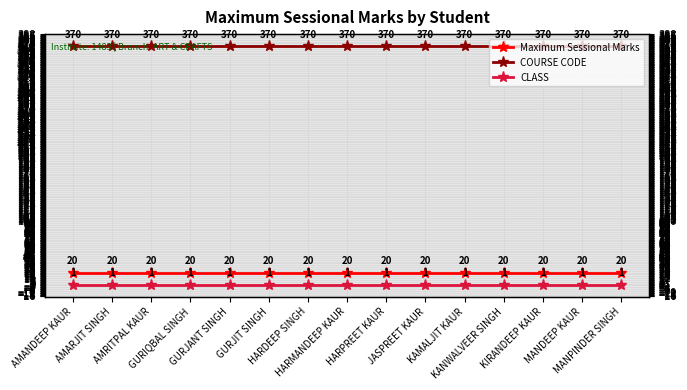

What is the highest value of the COURSE CODE series?

370